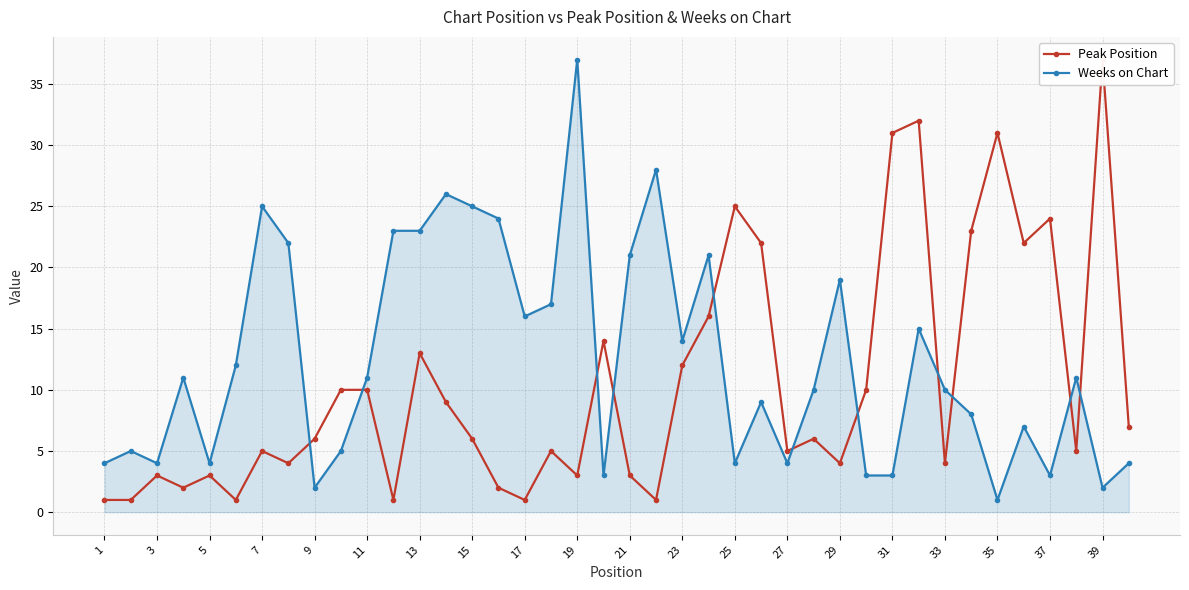

The Weeks on Chart series shows 10 at 33. True or false?

True